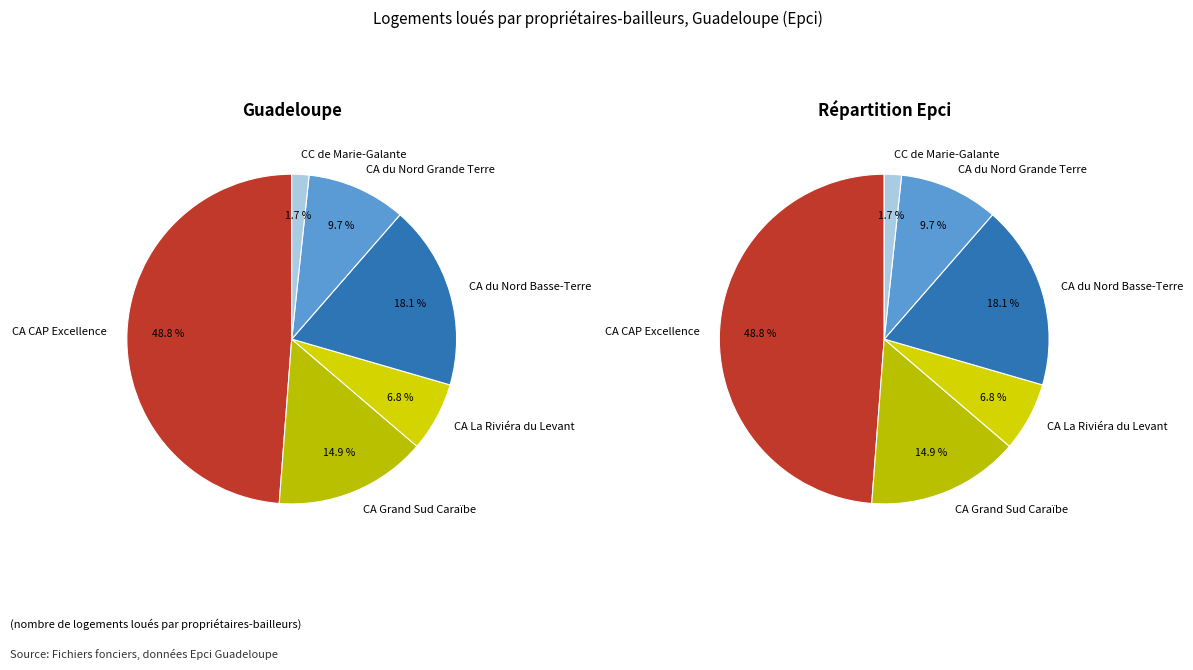

Approximately how many times larger is the value at CA CAP Excellence compared to CA du Nord Grande Terre?

5.0